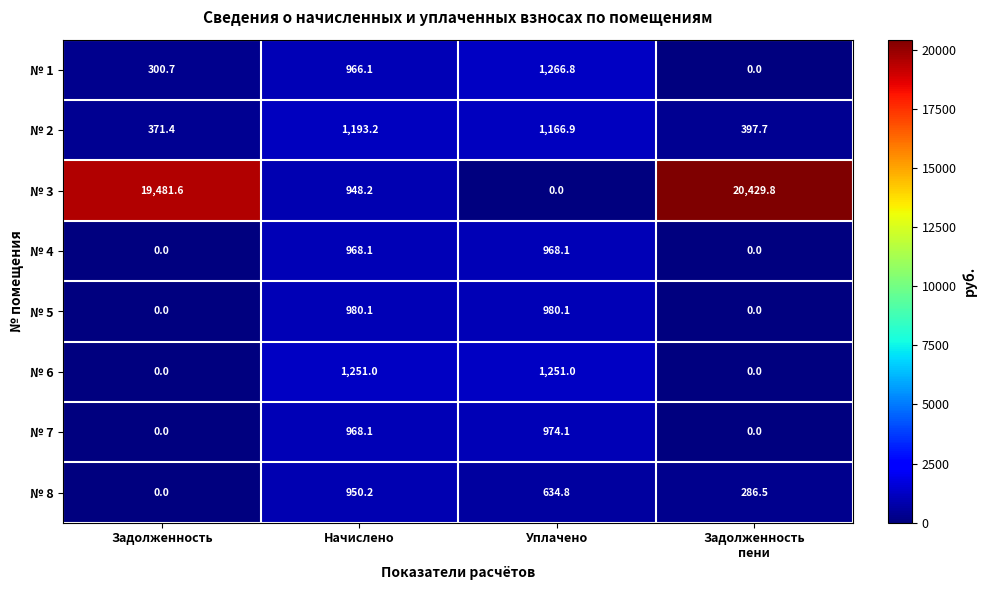

What is the sum of all № 1 values?

2533.6